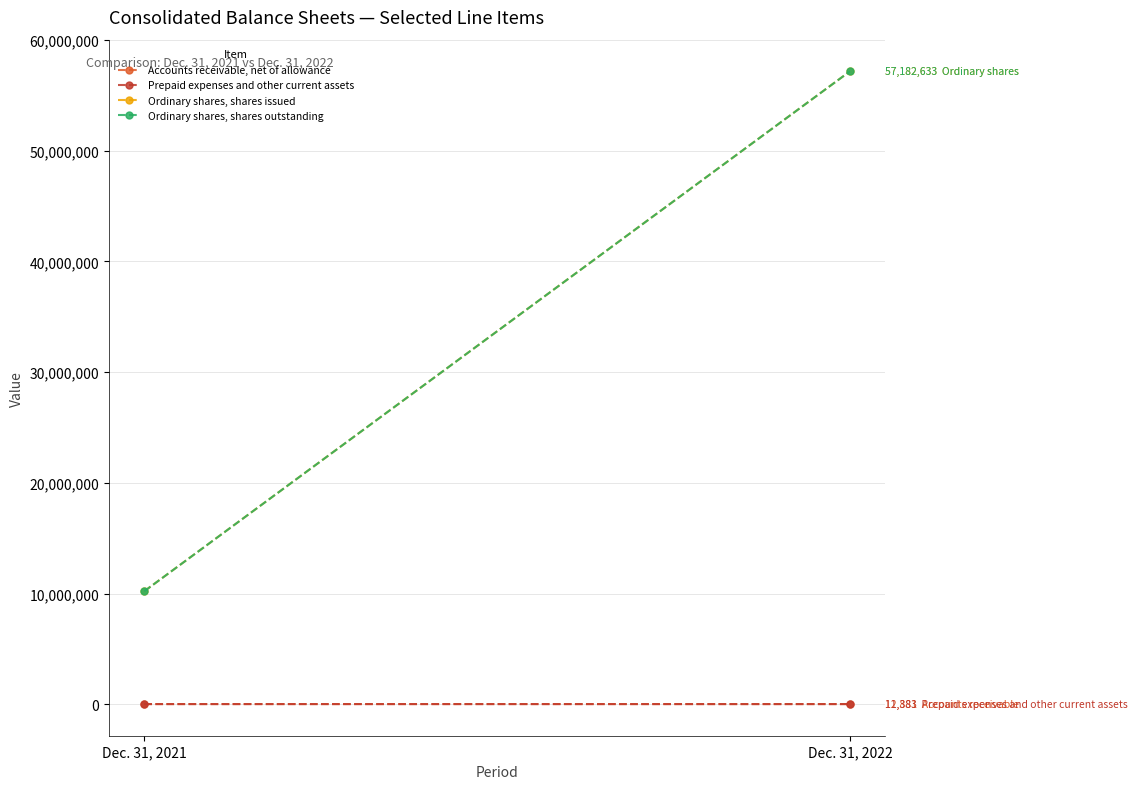

What is the minimum value shown in the chart?

11327